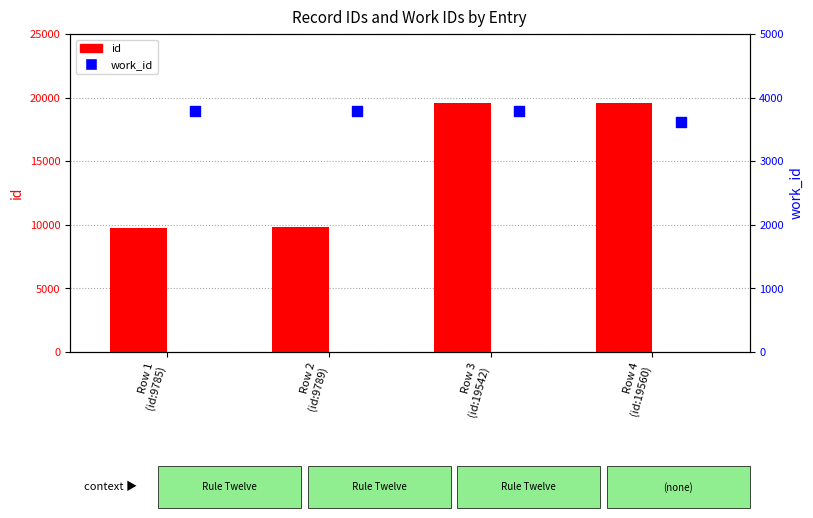

At which category is the sum across all series the highest?

Row 3
(id:19542)